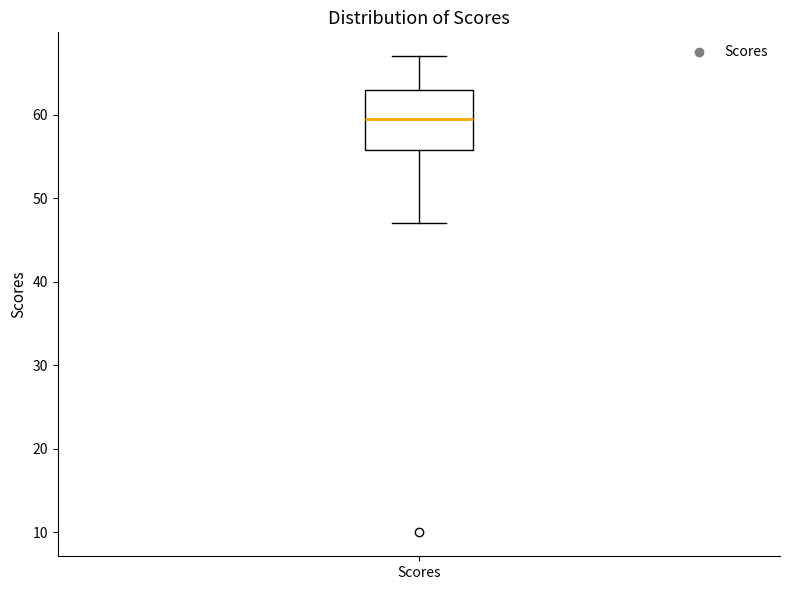

Read this box plot against the y-axis: the position of the median line, the range covered by the box, and the ends of both whiskers. The values are not printed on the chart, so give them approximately, as read against the axis.

median 60, box 56 to 63, whiskers 47 to 67